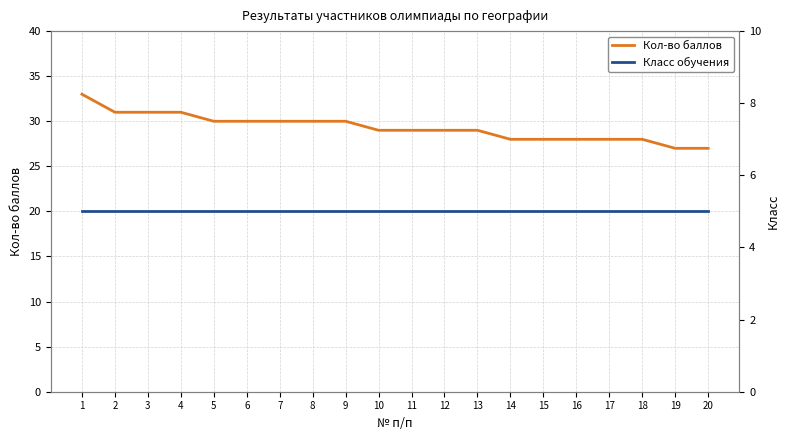

Between 2 and 20, which is larger?

2